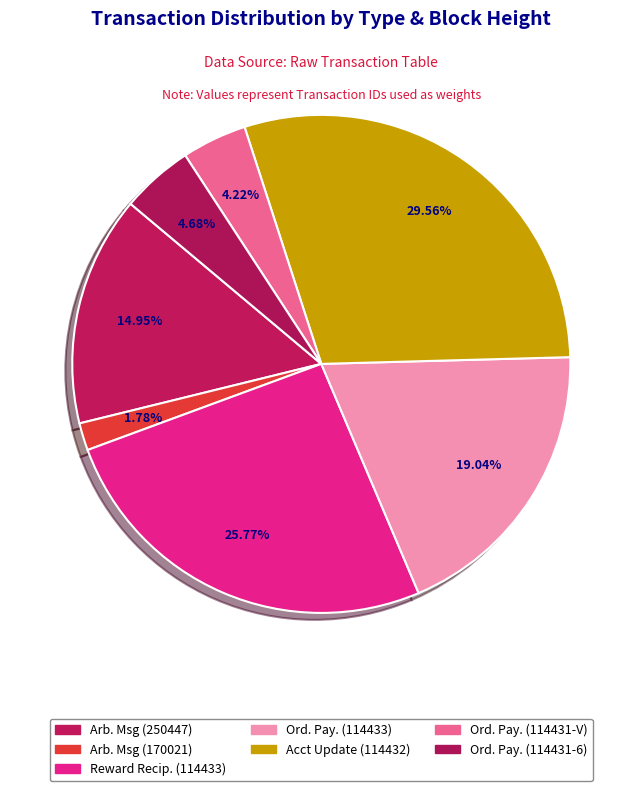

How many segments does this pie chart have?

7